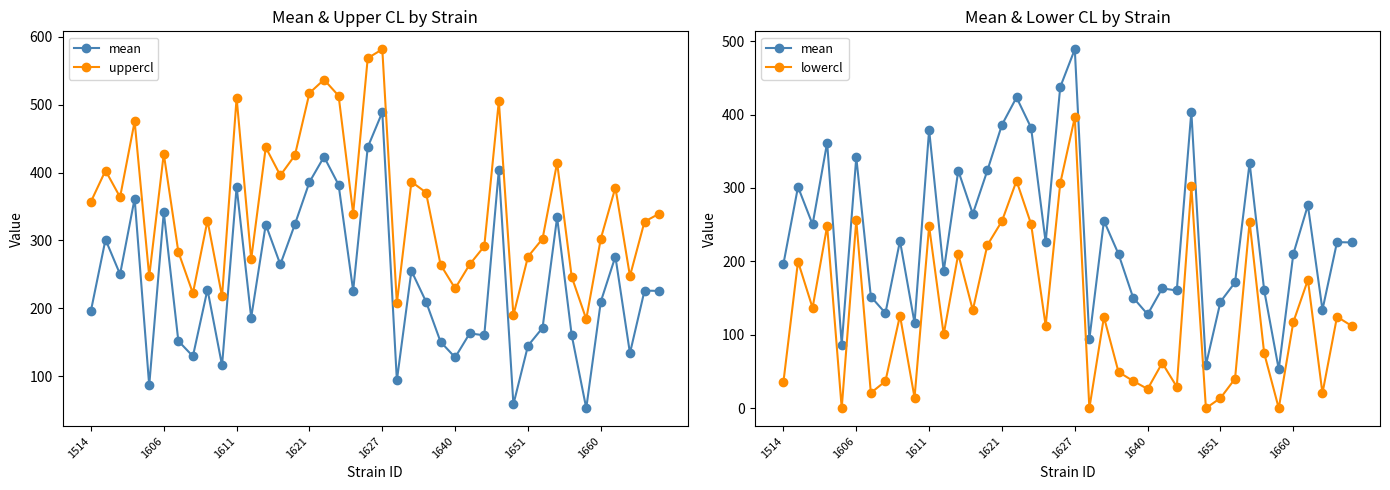

At which label does uppercl reach its minimum?

34